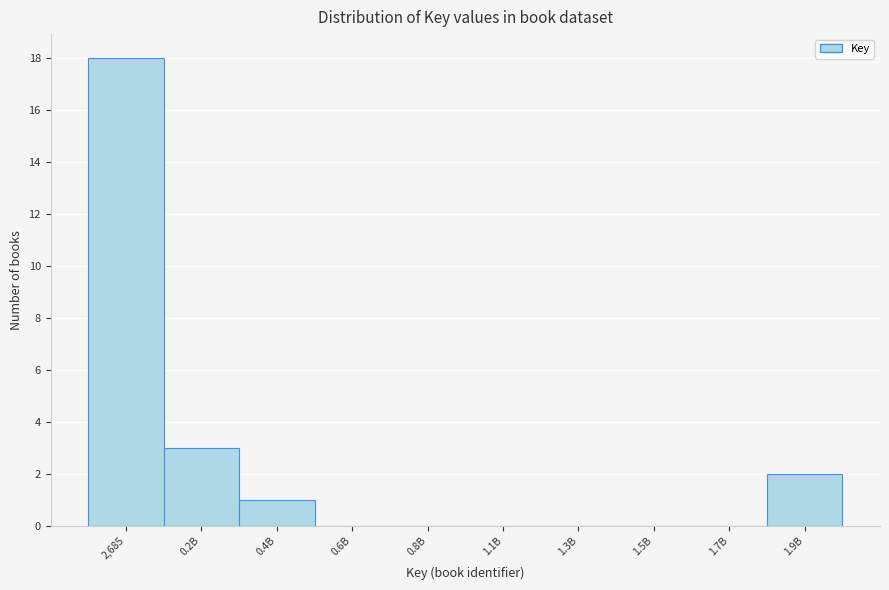

Reading left to right, extract all data points from this chart.

2,685=18	0.2B=3	0.4B=1	0.6B=0	0.8B=0	1.1B=0	1.3B=0	1.5B=0	1.7B=0	1.9B=2